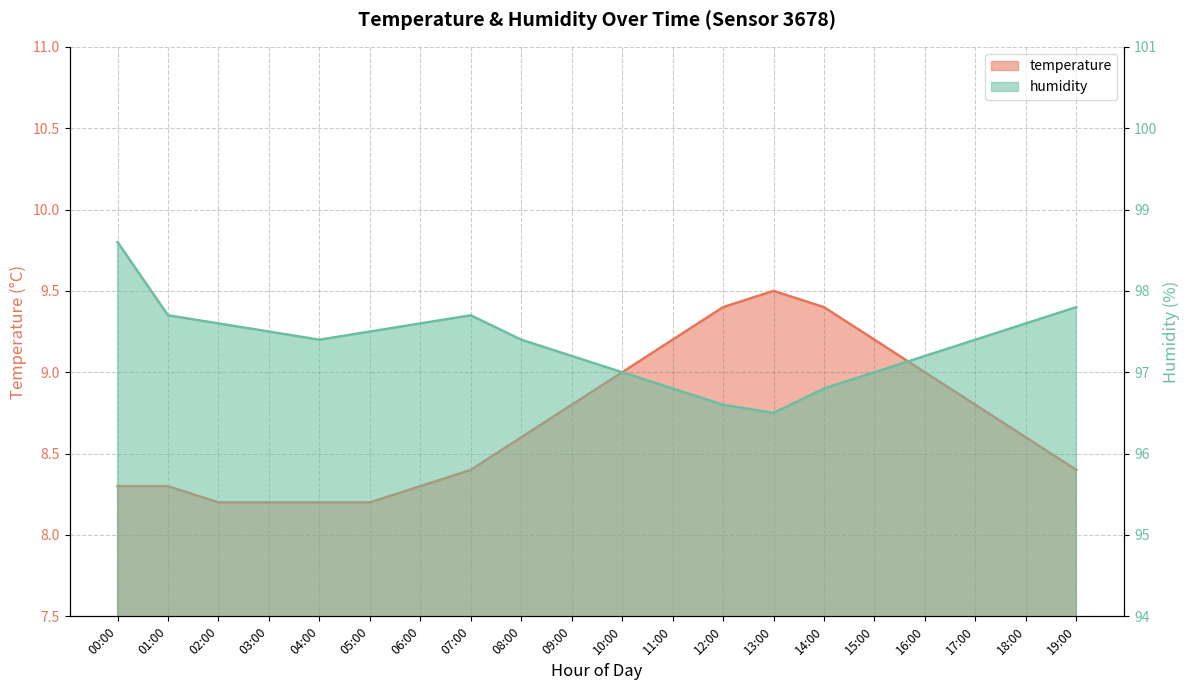

Which has a higher value, 10:00 or 13:00?

13:00